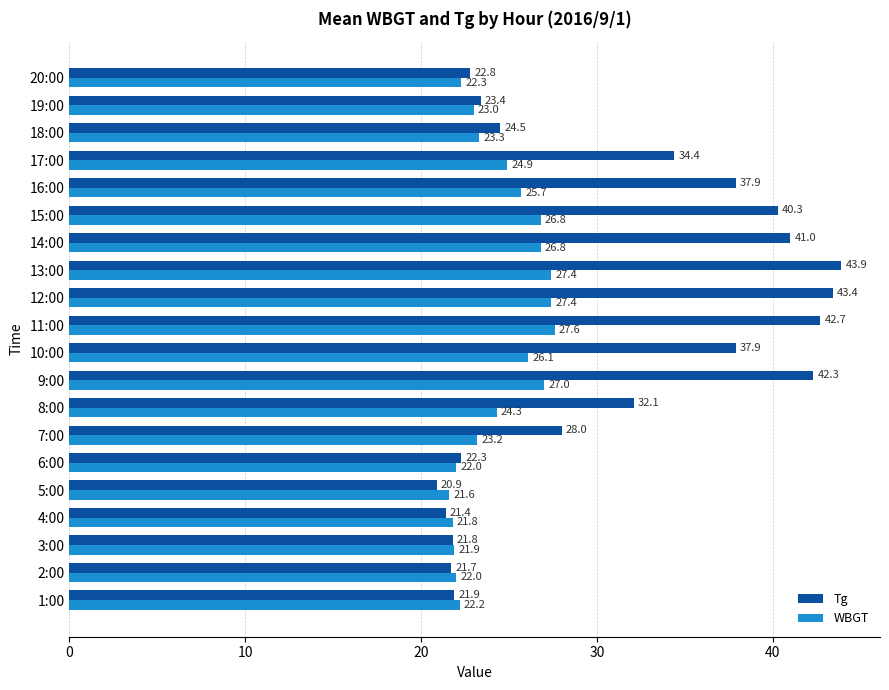

At which label is WBGT closest to 24?

8:00